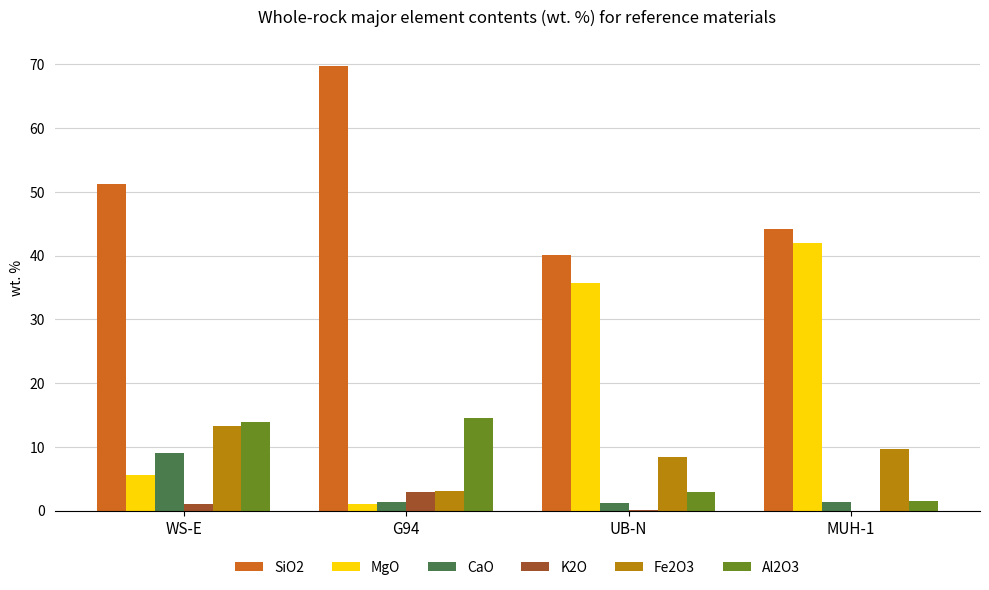

At which category is the sum across all series the highest?

MUH-1